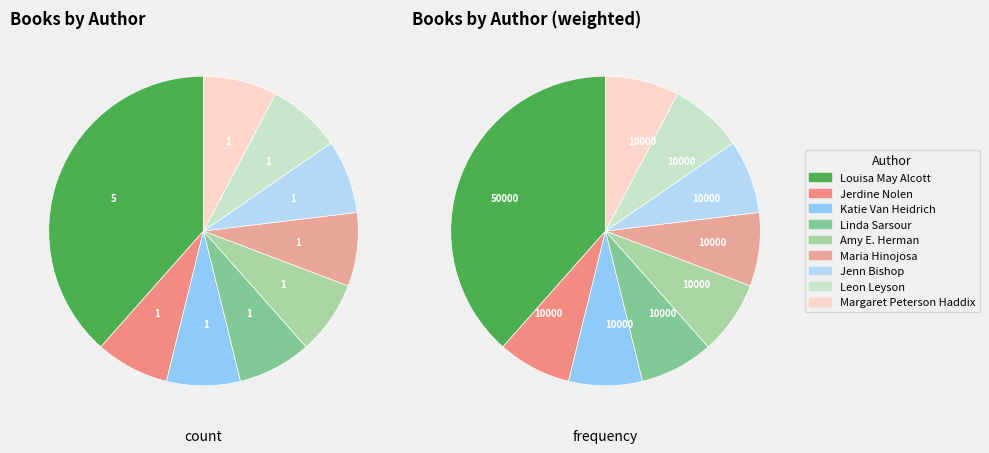

To the nearest percent, what is the difference between the largest and smallest slice percentages?

31%